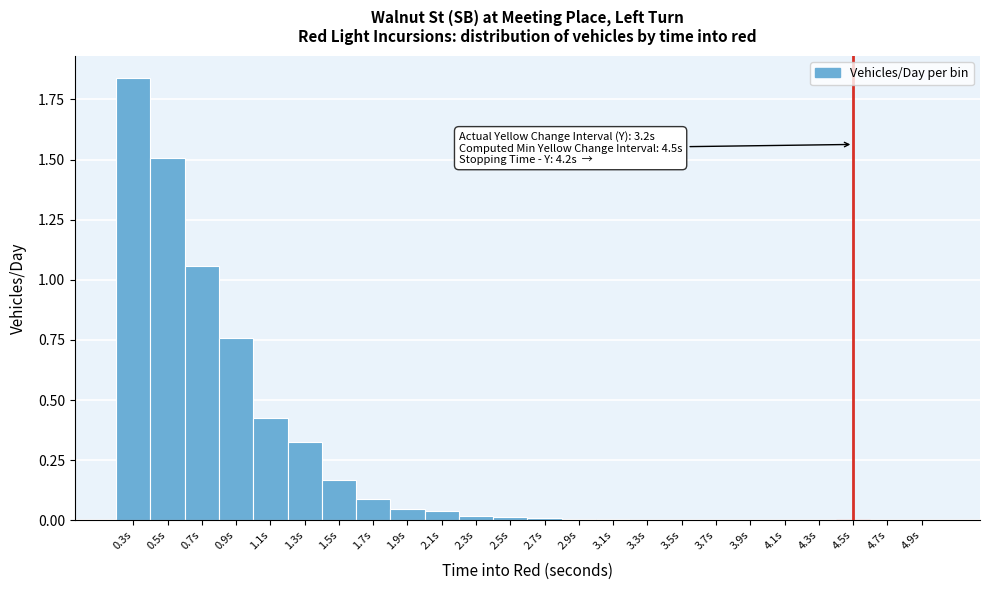

Which range on the x-axis has the tallest bar?

0.2 to 0.4